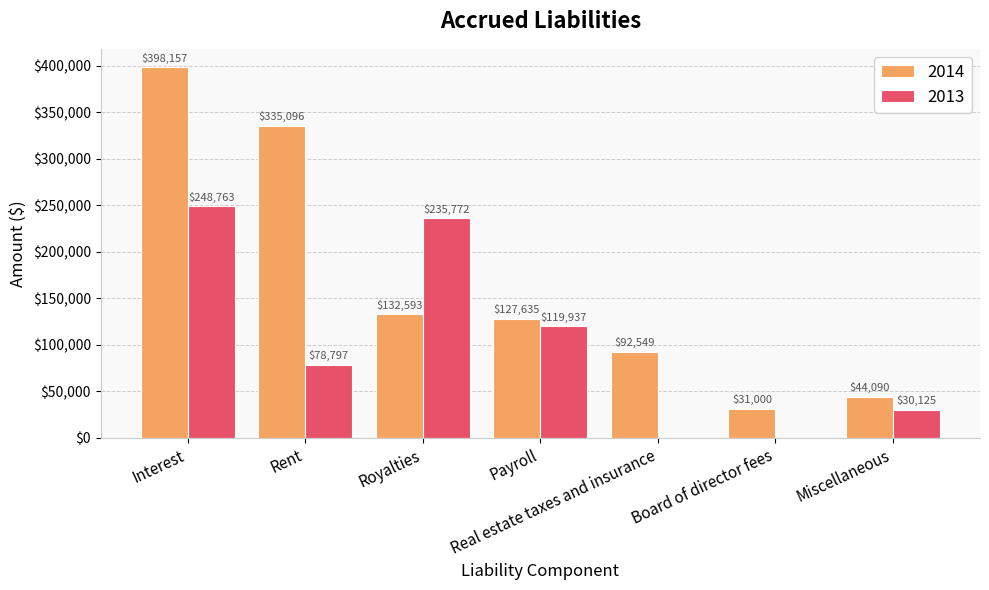

What is the sum of the 2014 values at Royalties and Miscellaneous?

176683